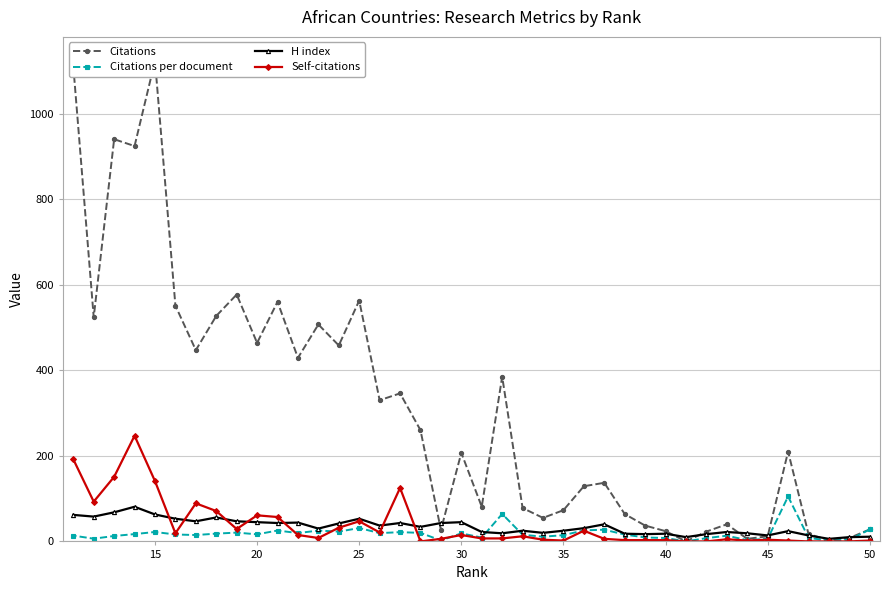

What is the maximum value for Citations per document?

105.0